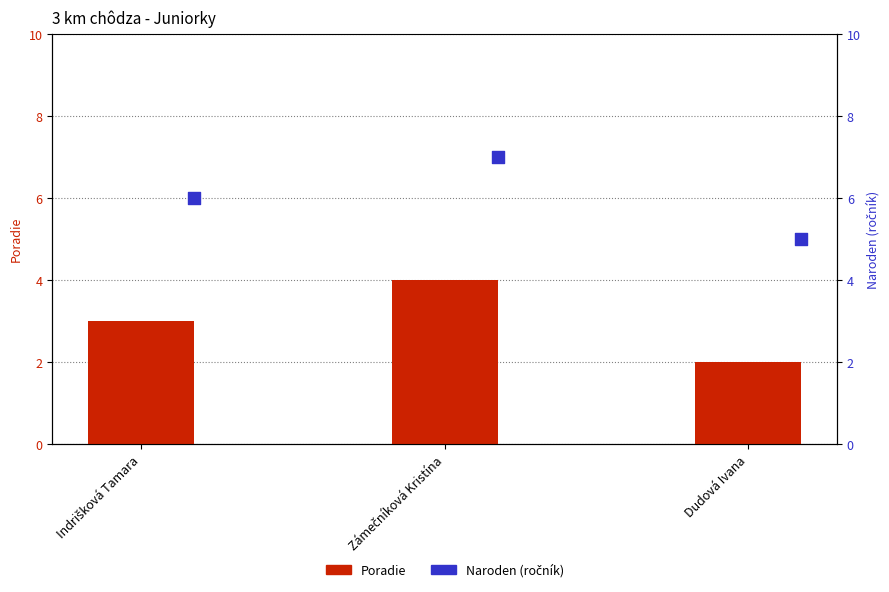

Which series has the widest spread of Y values?

Poradie